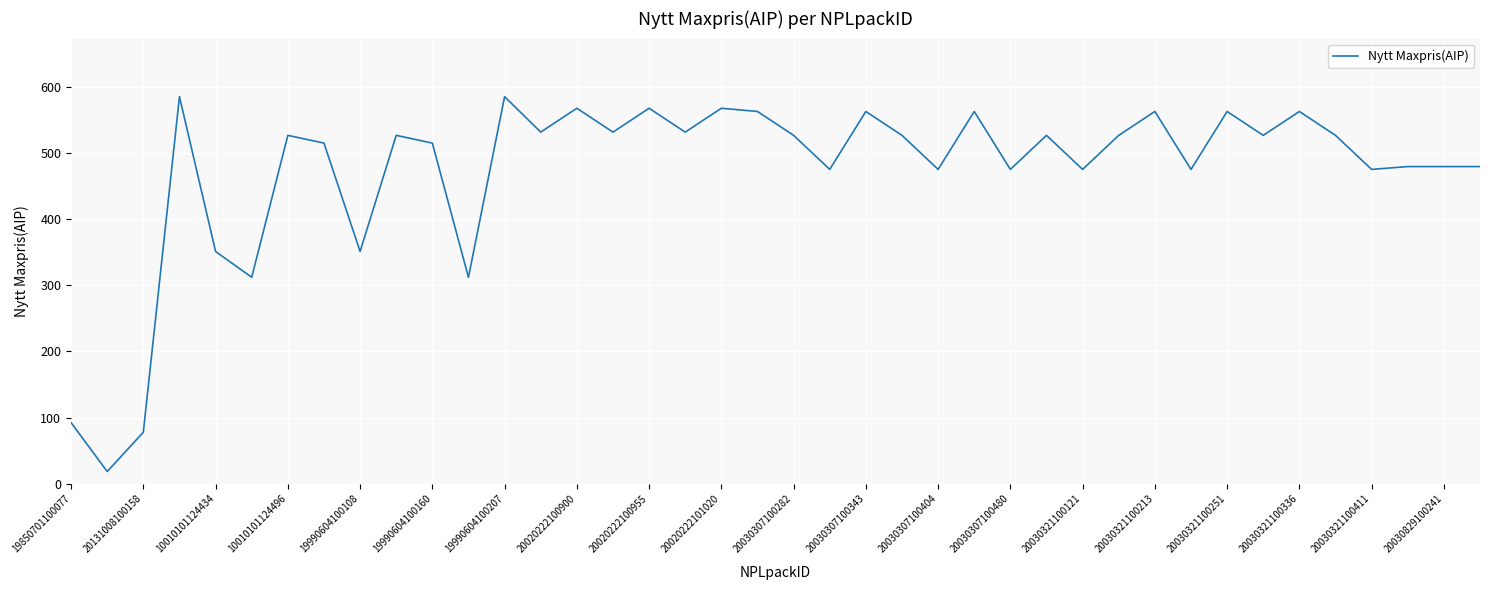

What is the minimum value shown in the chart?

18.5